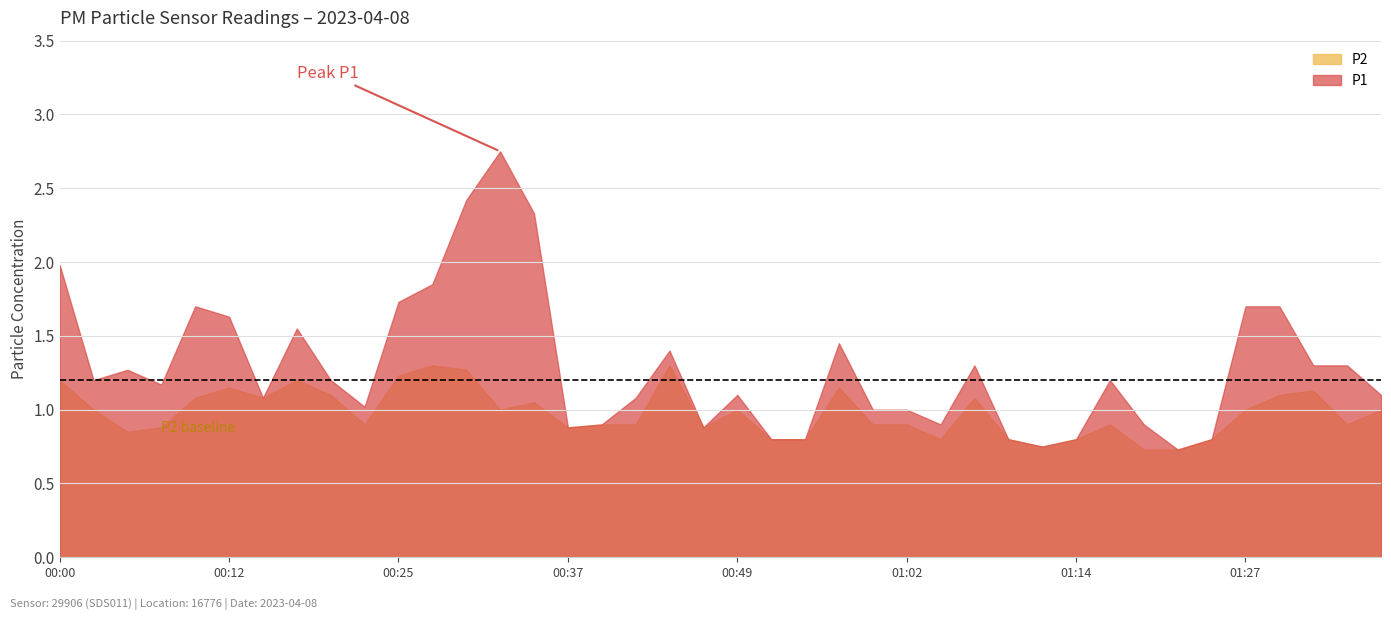

Which series changed the most between 00:57 and 01:04?

P1